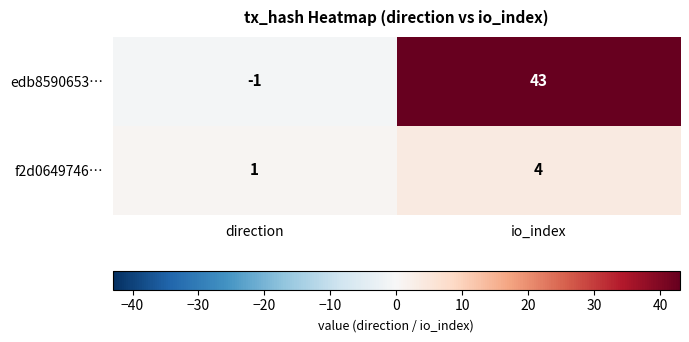

Which category has the lowest value across all series?

direction